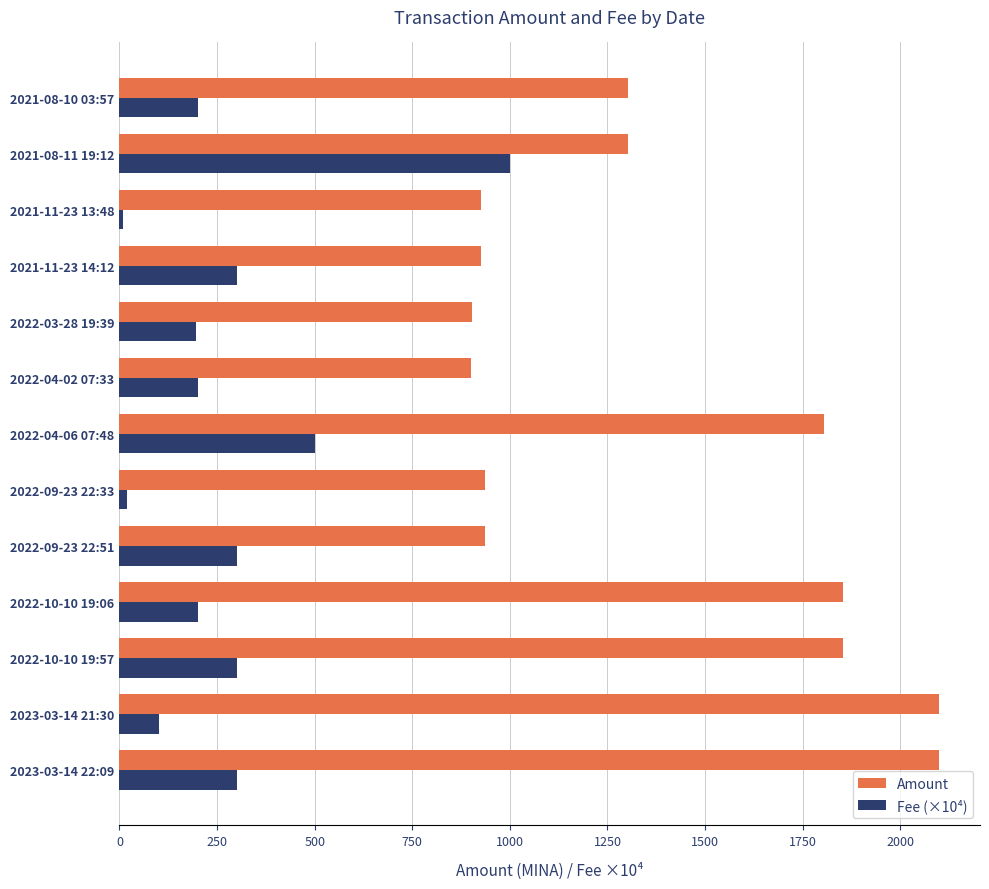

How many values in the Fee (×10⁴) series are below 200?

4